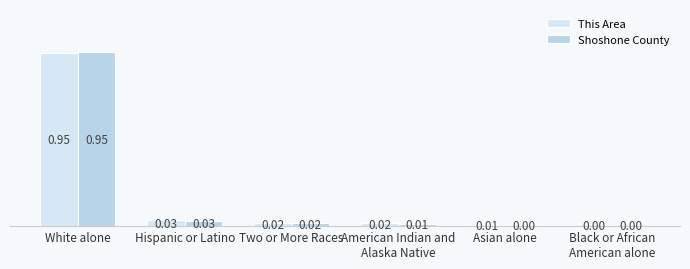

Count the number of data series in this chart.

2